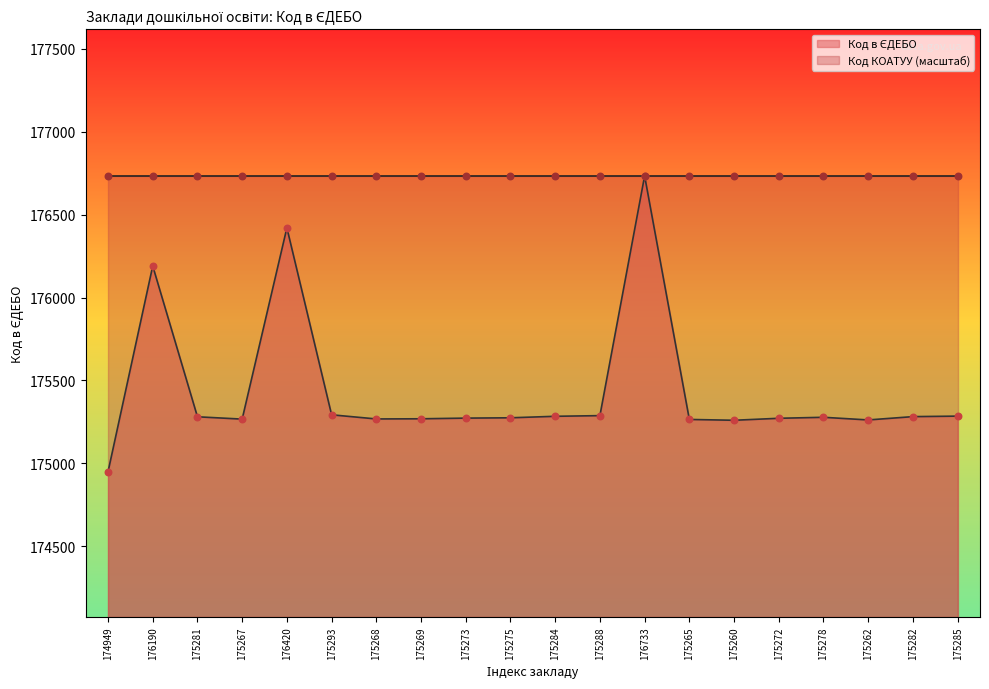

Which has a higher value, 175262 or 175282?

175282